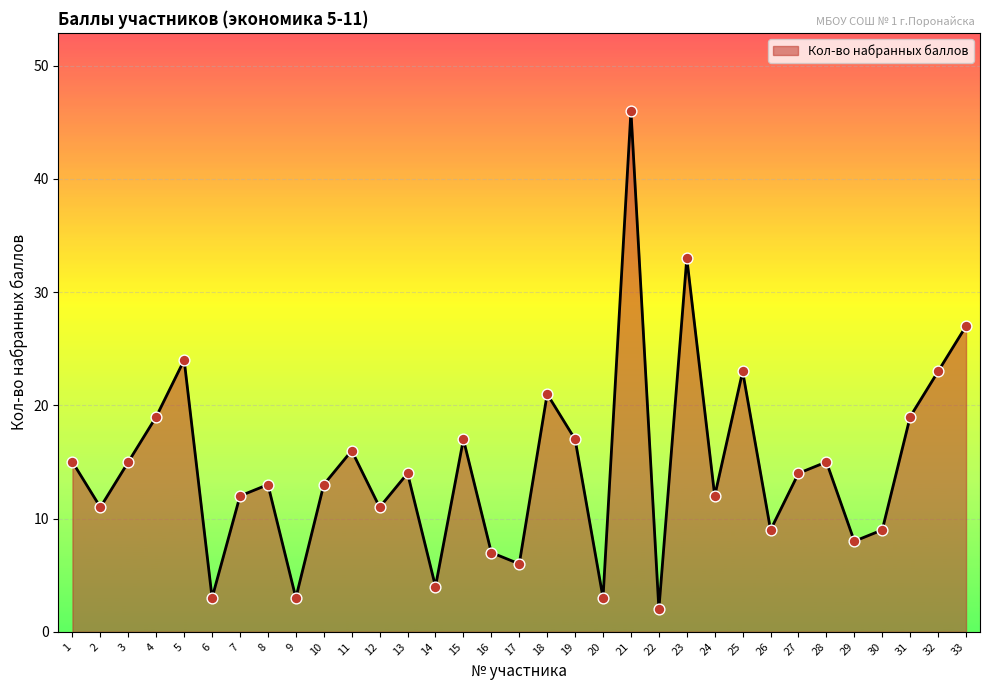

What is the change in value from 1 to 24?

-3